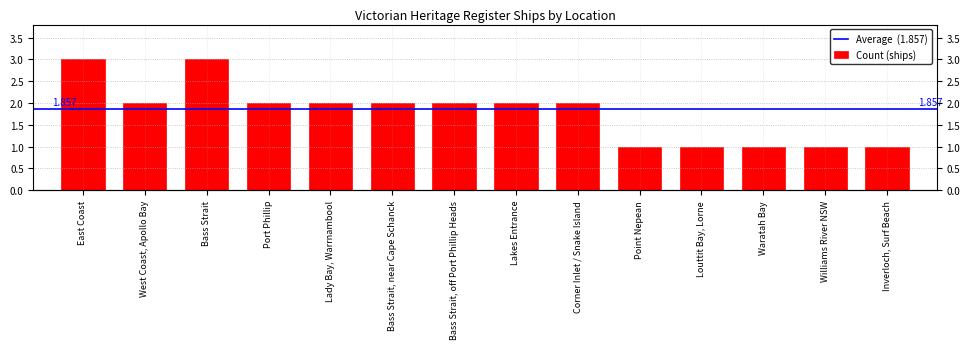

What is the label of the 13th bar from the right?

West Coast, Apollo Bay